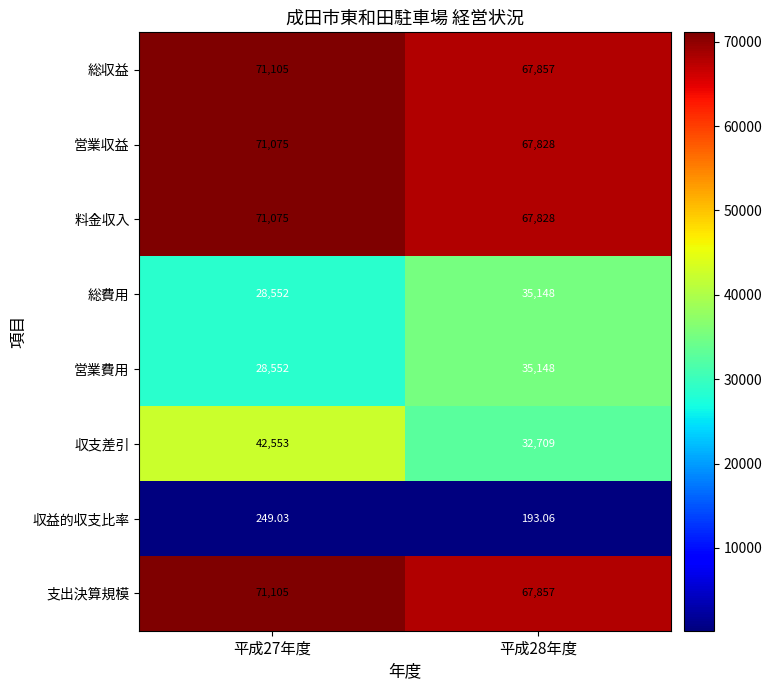

Is the value of 支出決算規模 at 平成27年度 greater than the value of 収益的収支比率 at 平成28年度?

Yes